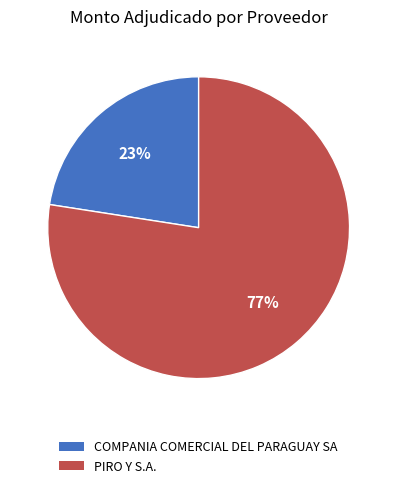

To the nearest percent, what percentage of the pie is PIRO Y S.A.?

77%